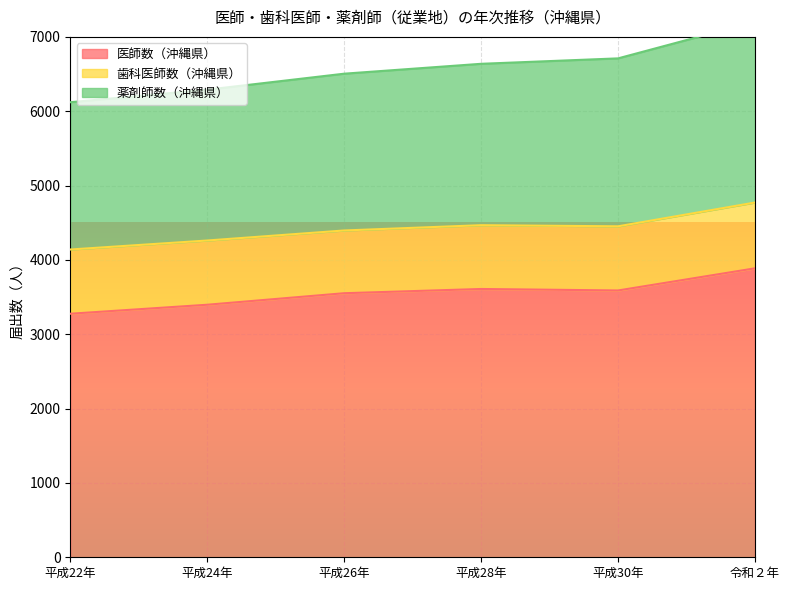

What is the label of the 1st point from the left?

平成22年